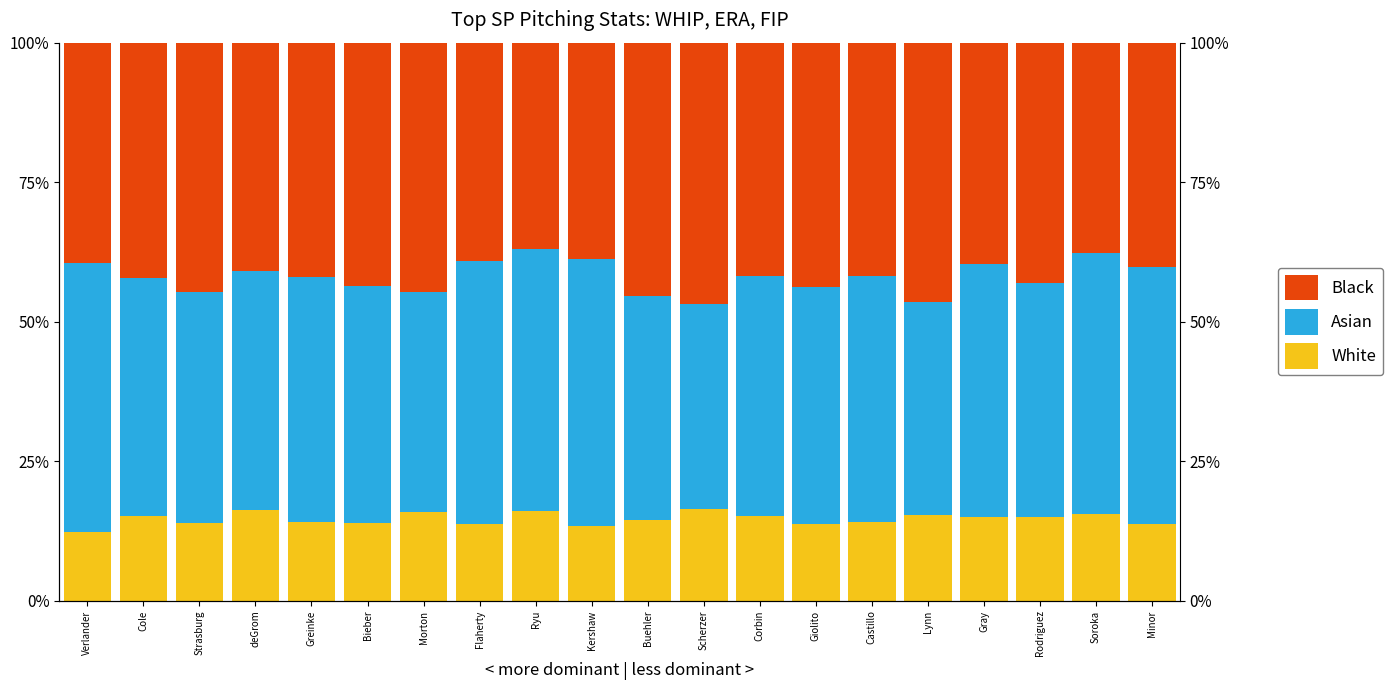

True or false: Black has a value of 0.7 at Lynn.

False